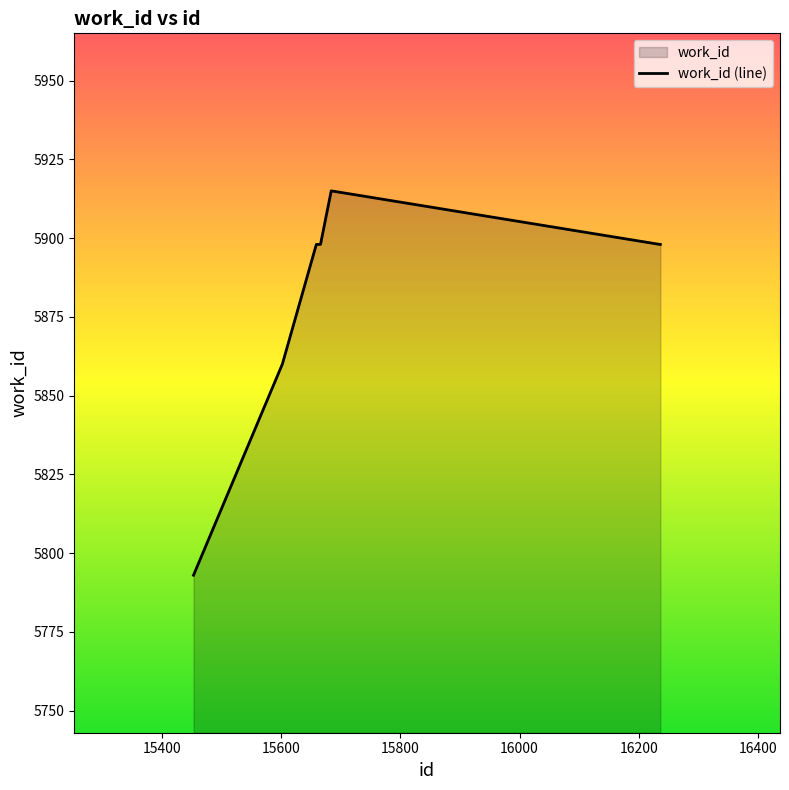

What is the maximum value shown in the chart?

5915